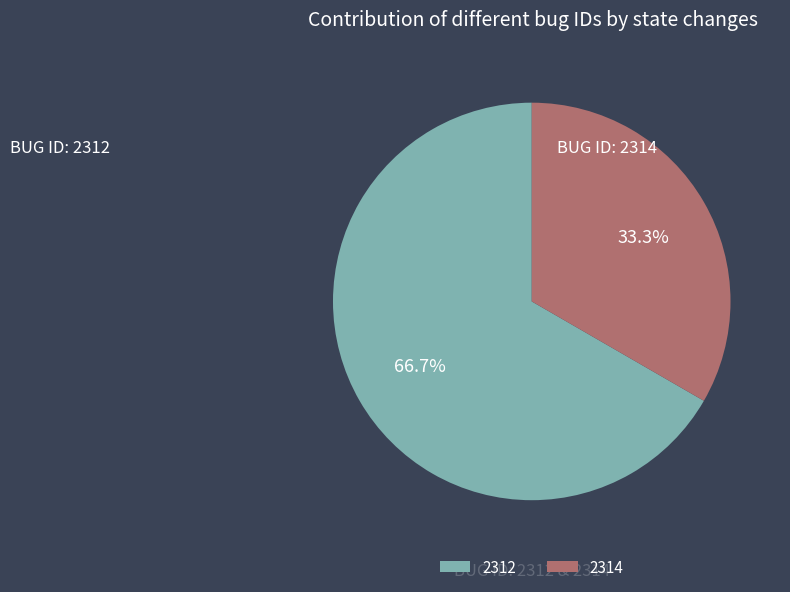

Does 2314 account for over 50% of the chart?

No